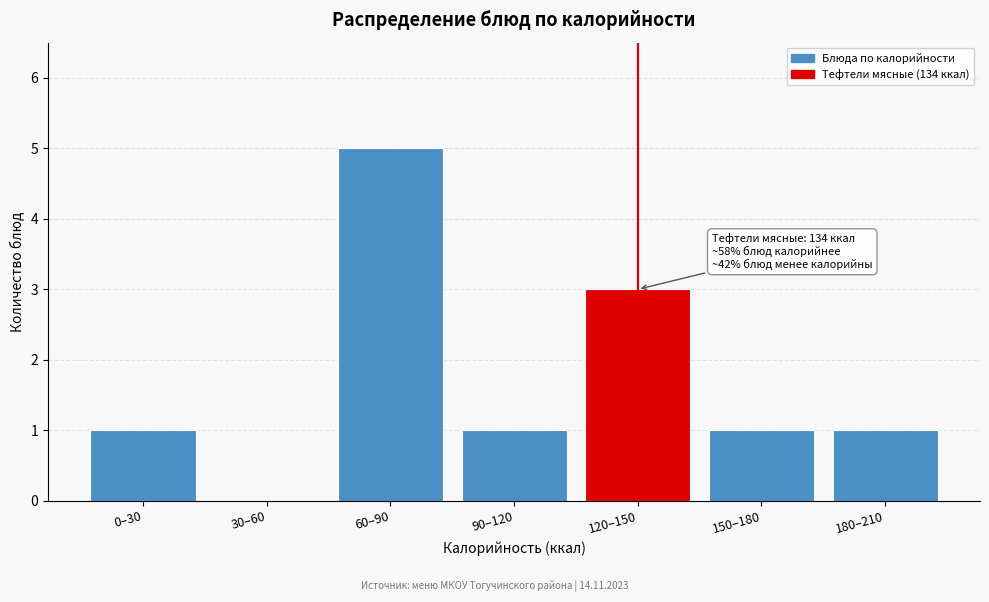

Reading left to right, list all the values displayed in this chart.

0–30=1	30–60=0	60–90=5	90–120=1	120–150=3	150–180=1	180–210=1